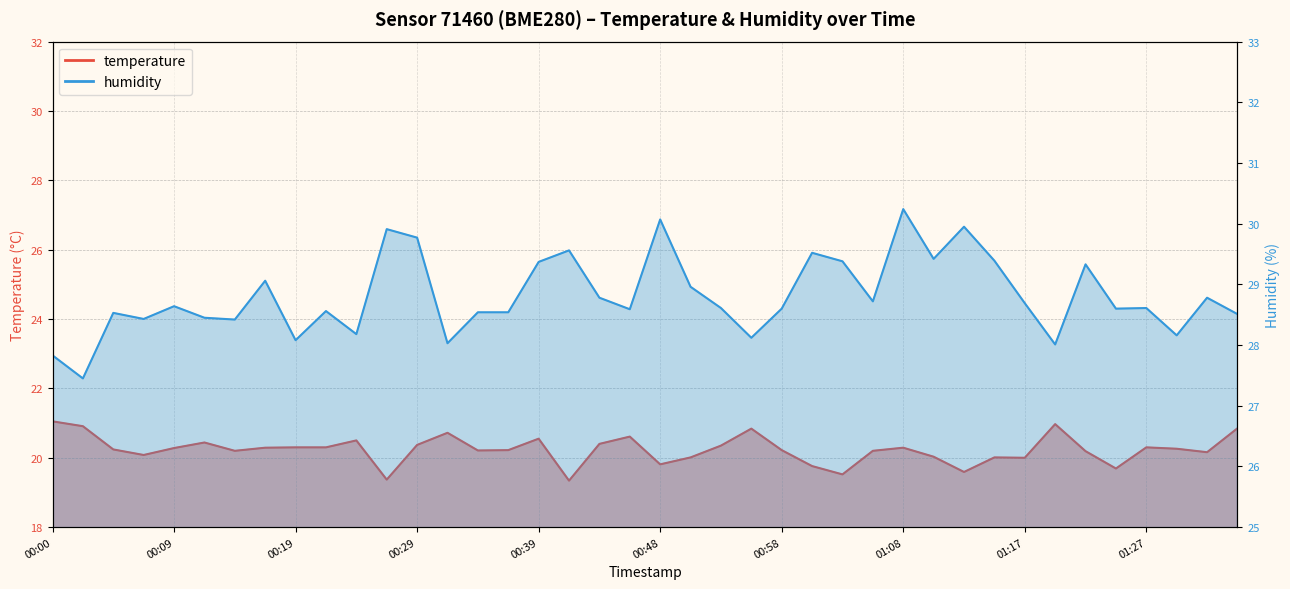

What is the lowest value of the temperature series?

19.3